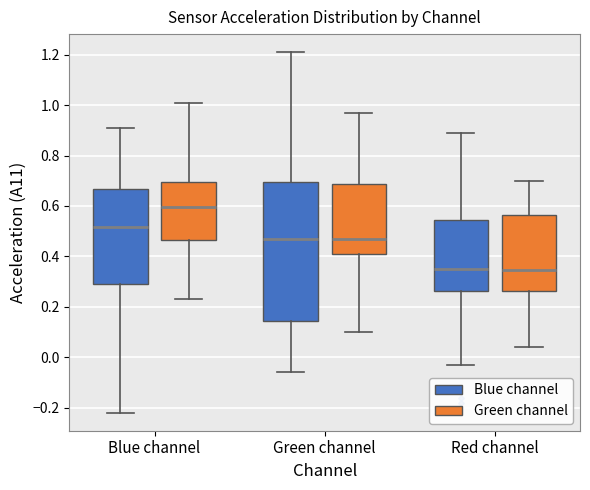

Reading left to right, read every box against the y-axis: the position of its median line, the range the box covers, and the ends of its whiskers. The values are not printed on the chart, so give them approximately, as read against the axis.

Blue channel (Blue channel): median 0.52, box 0.30 to 0.66, whiskers -0.22 to 0.92
Blue channel (Green channel): median 0.60, box 0.46 to 0.70, whiskers 0.24 to 1.02
Green channel (Blue channel): median 0.48, box 0.14 to 0.70, whiskers -0.06 to 1.22
Green channel (Green channel): median 0.48, box 0.42 to 0.68, whiskers 0.10 to 0.98
Red channel (Blue channel): median 0.36, box 0.26 to 0.54, whiskers -0.02 to 0.90
Red channel (Green channel): median 0.34, box 0.26 to 0.56, whiskers 0.04 to 0.70